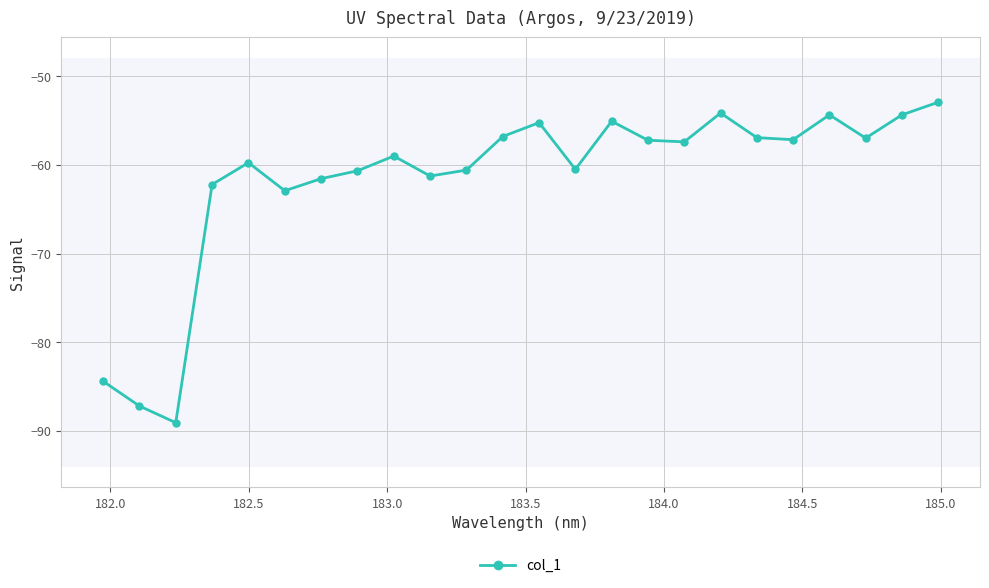

What is the sum of all values?

-1477.5